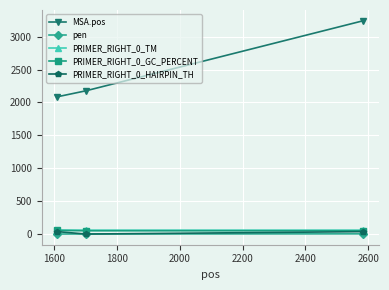

Count the number of data series in this chart.

5